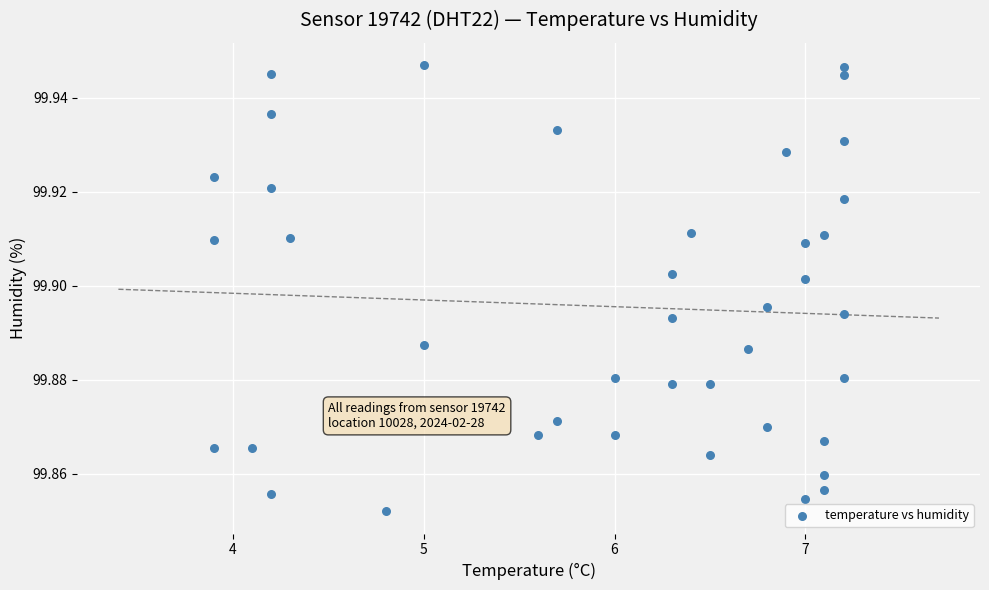

Count the number of points in this scatter plot.

40